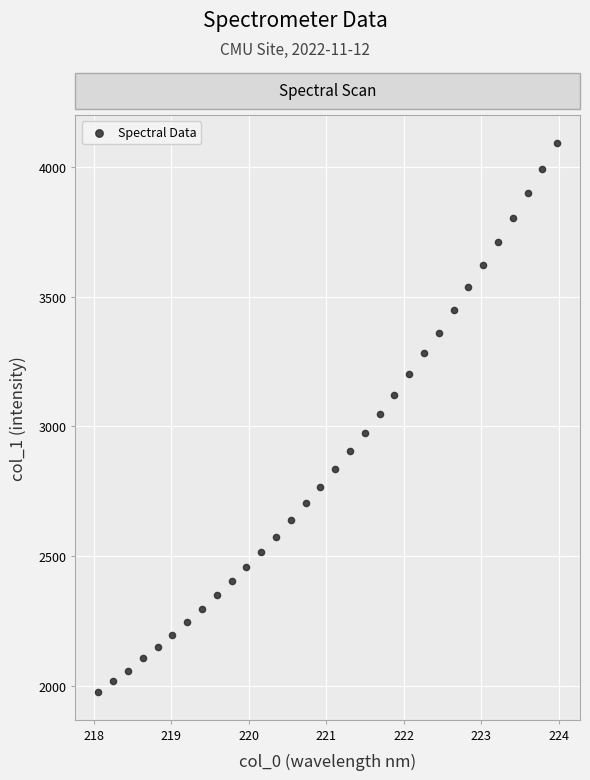

What is the range of X values (max minus min)?

5.9